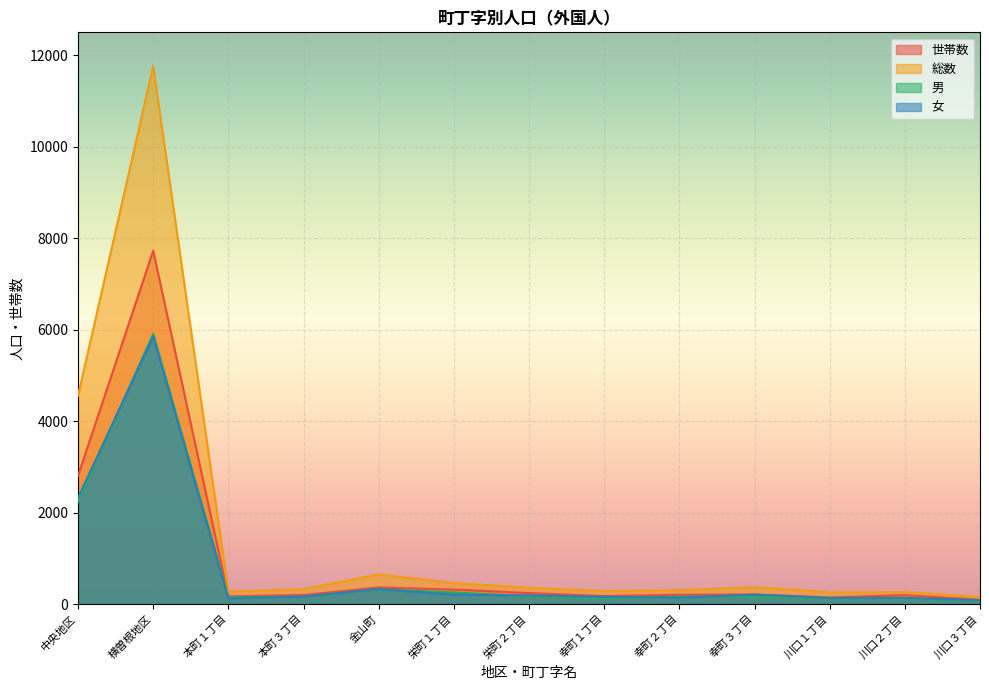

True or false: 総数 and 女 cross at least once.

False